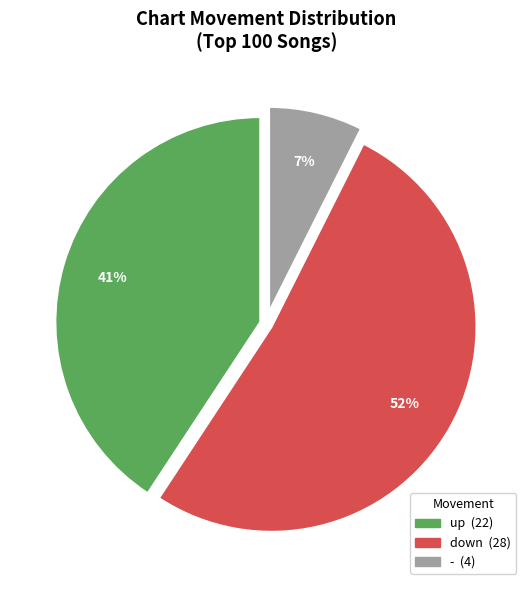

What is the smallest slice in the pie chart?

-